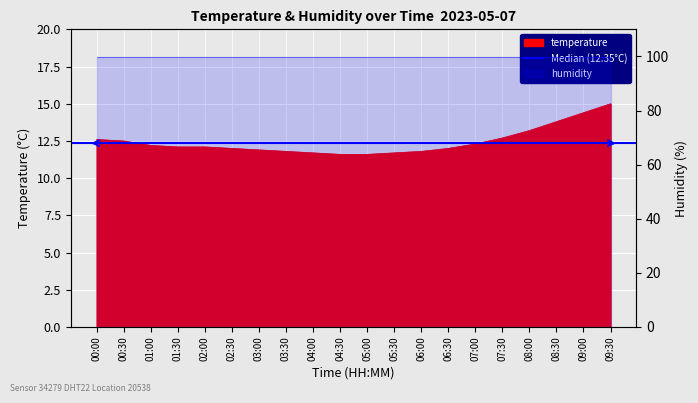

Rank the categories by value from lowest to highest.

04:30, 05:00, 04:00, 05:30, 03:30, 06:00, 03:00, 02:30, 06:30, 01:30, 02:00, 01:00, 07:00, 00:30, 00:00, 07:30, 08:00, 08:30, 09:00, 09:30